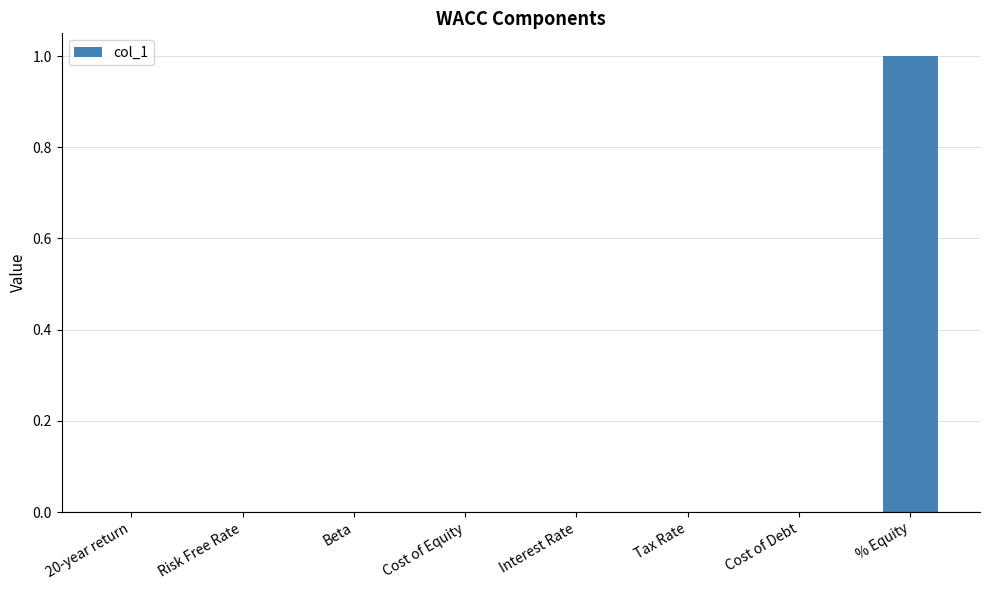

Are the bars horizontal?

No